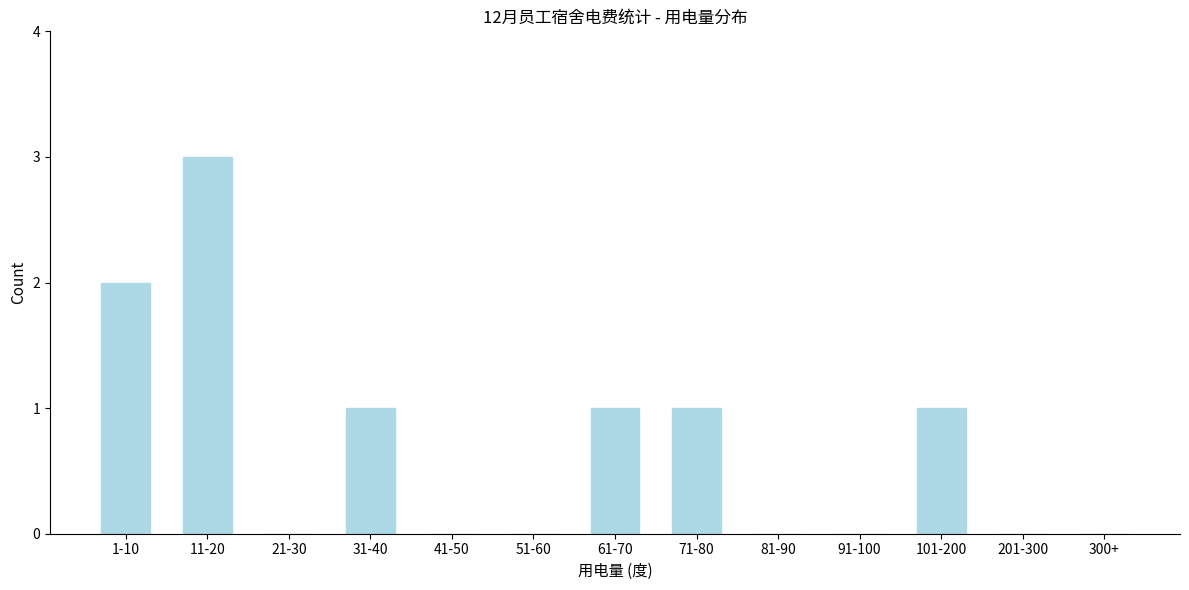

Reading left to right, transcribe all the data shown in this chart.

1-10=2	11-20=3	21-30=0	31-40=1	41-50=0	51-60=0	61-70=1	71-80=1	81-90=0	91-100=0	101-200=1	201-300=0	300+=0